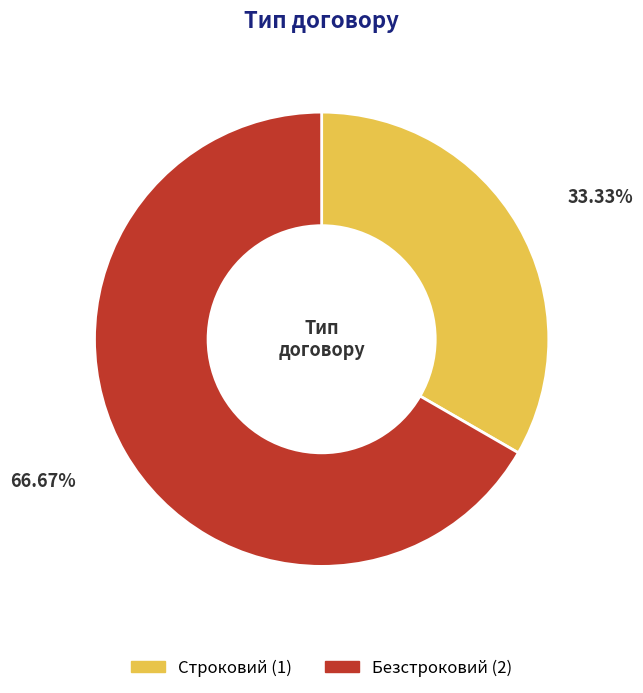

True or false: Безстроковий accounts for 67% of the total.

True